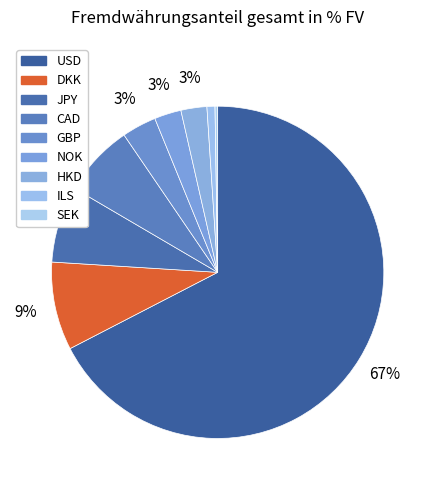

Is there a majority slice in this chart?

Yes